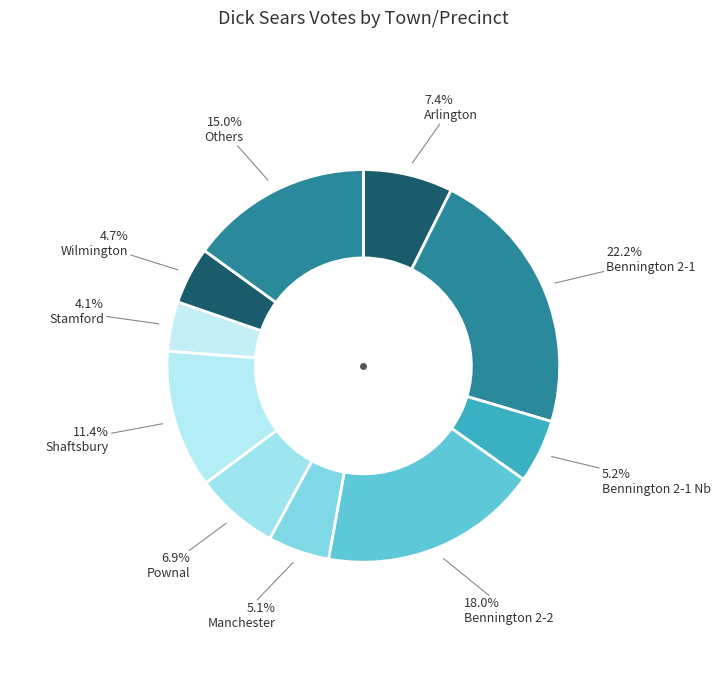

How many segments does this pie chart have?

10